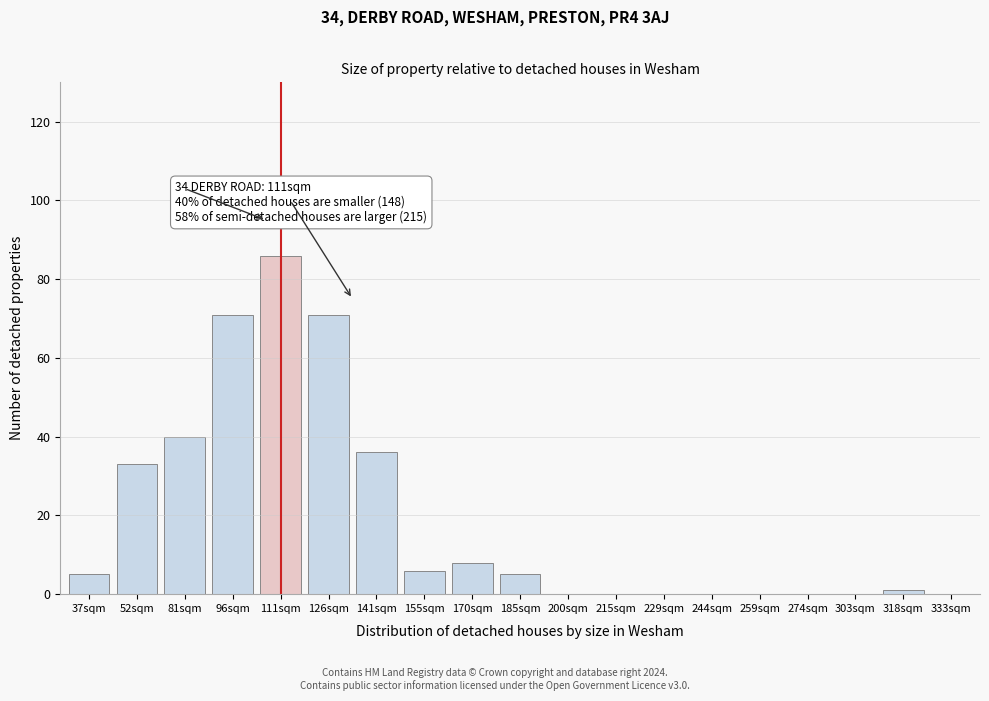

Reading right to left, list all the values displayed in this chart.

333sqm=0	318sqm=1	303sqm=0	274sqm=0	259sqm=0	244sqm=0	229sqm=0	215sqm=0	200sqm=0	185sqm=5	170sqm=8	155sqm=6	141sqm=36	126sqm=71	111sqm=86	96sqm=71	81sqm=40	52sqm=33	37sqm=5